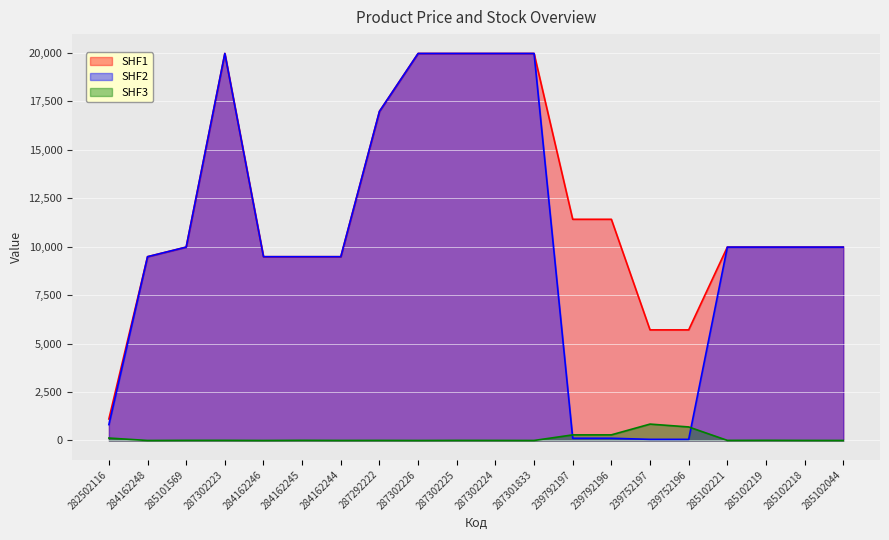

Between 287292222 and 239752196, which series saw the biggest shift?

SHF2